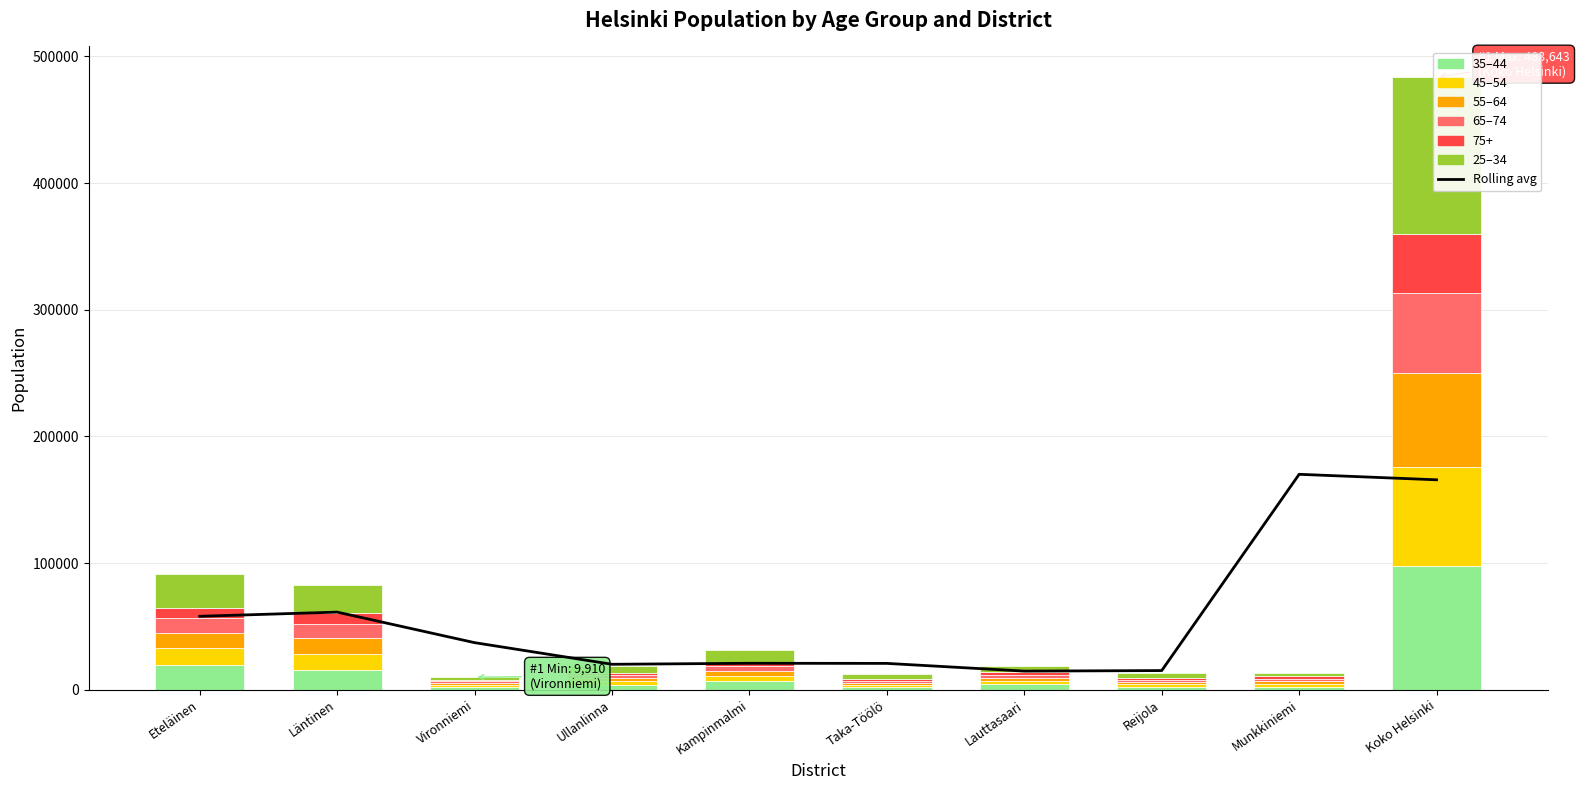

How many series are shown in this chart?

6